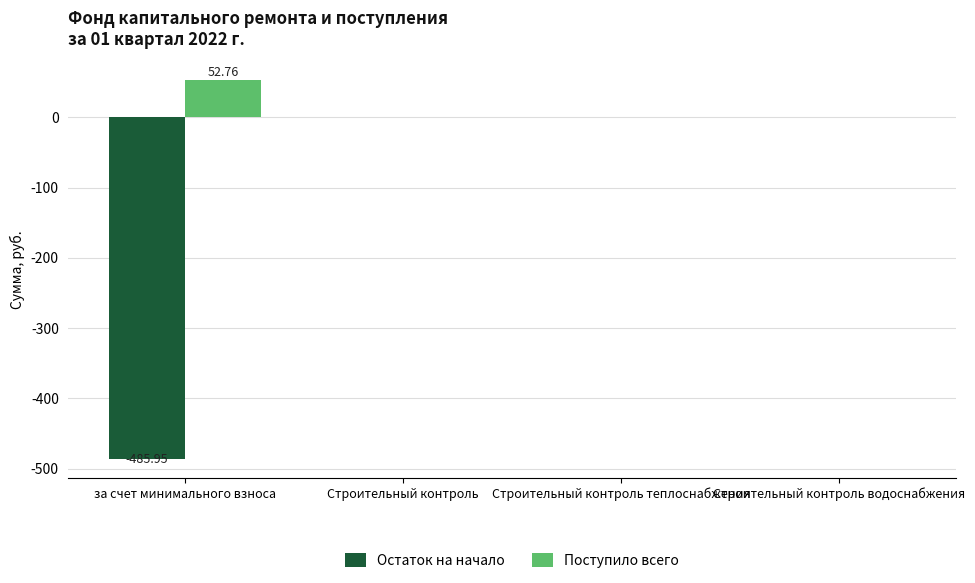

What is the sum of all Остаток на начало values?

-485.9